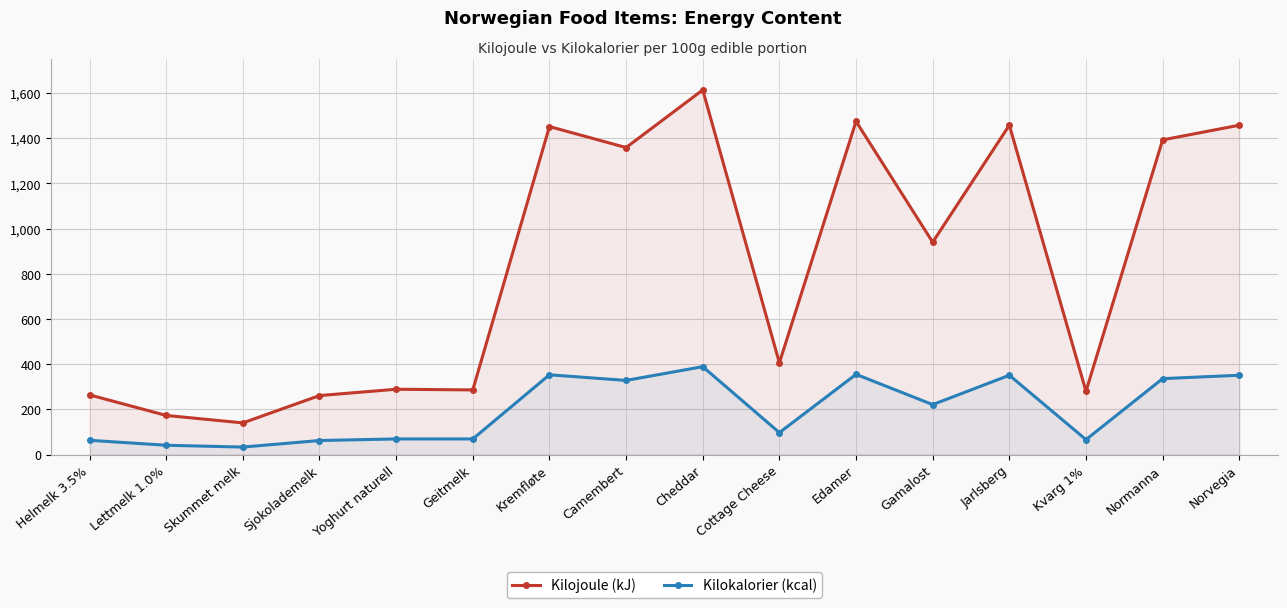

What is the label of the 16th point from the right?

Helmelk 3.5%